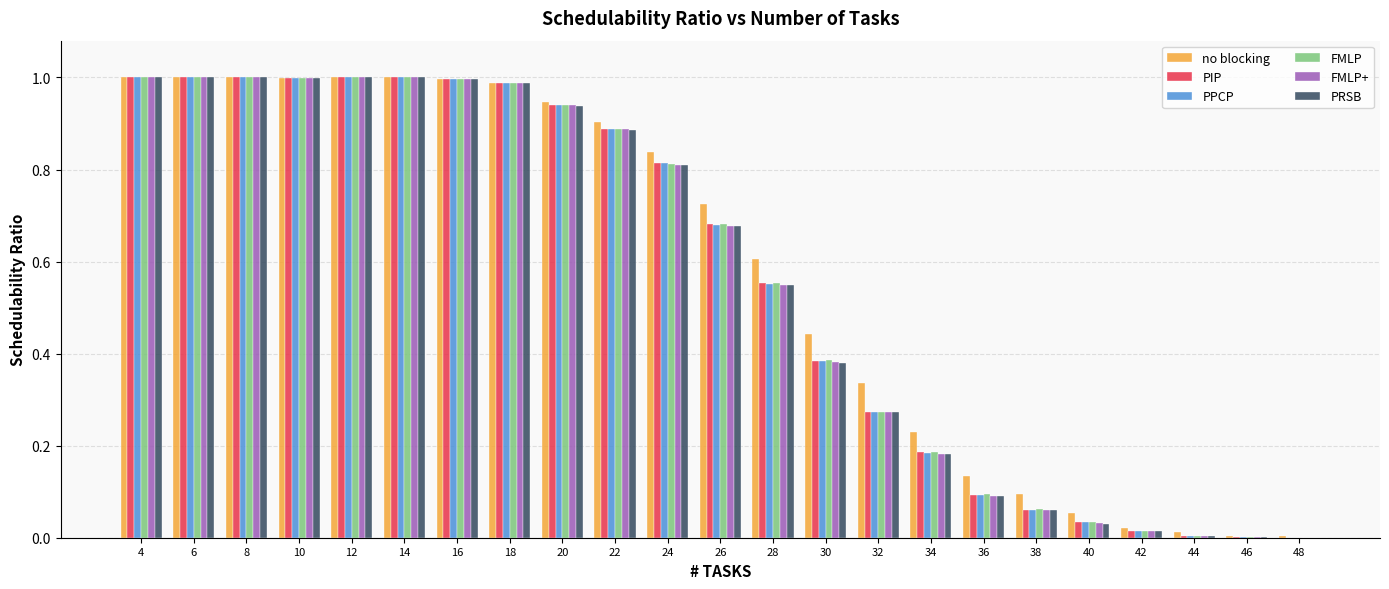

Is it true that FMLP+ equals 1.6 at 22?

False